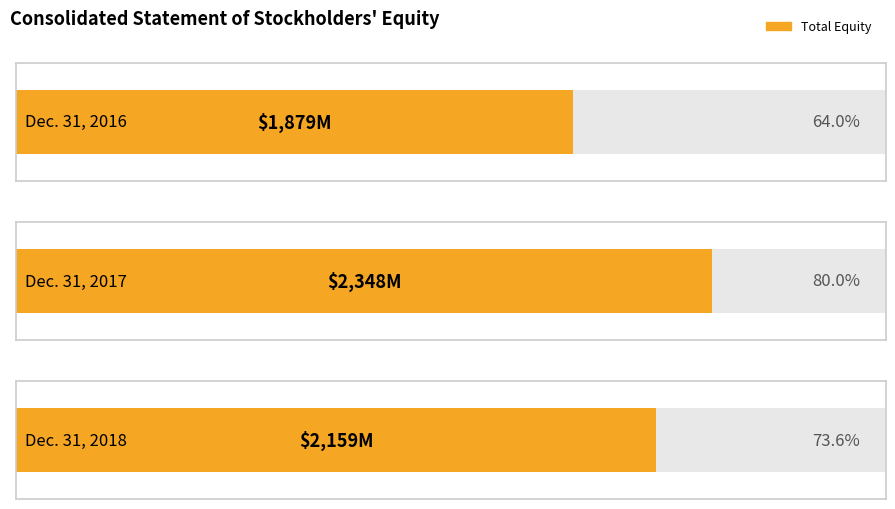

What is the value of the 3rd bar from the left?

2159